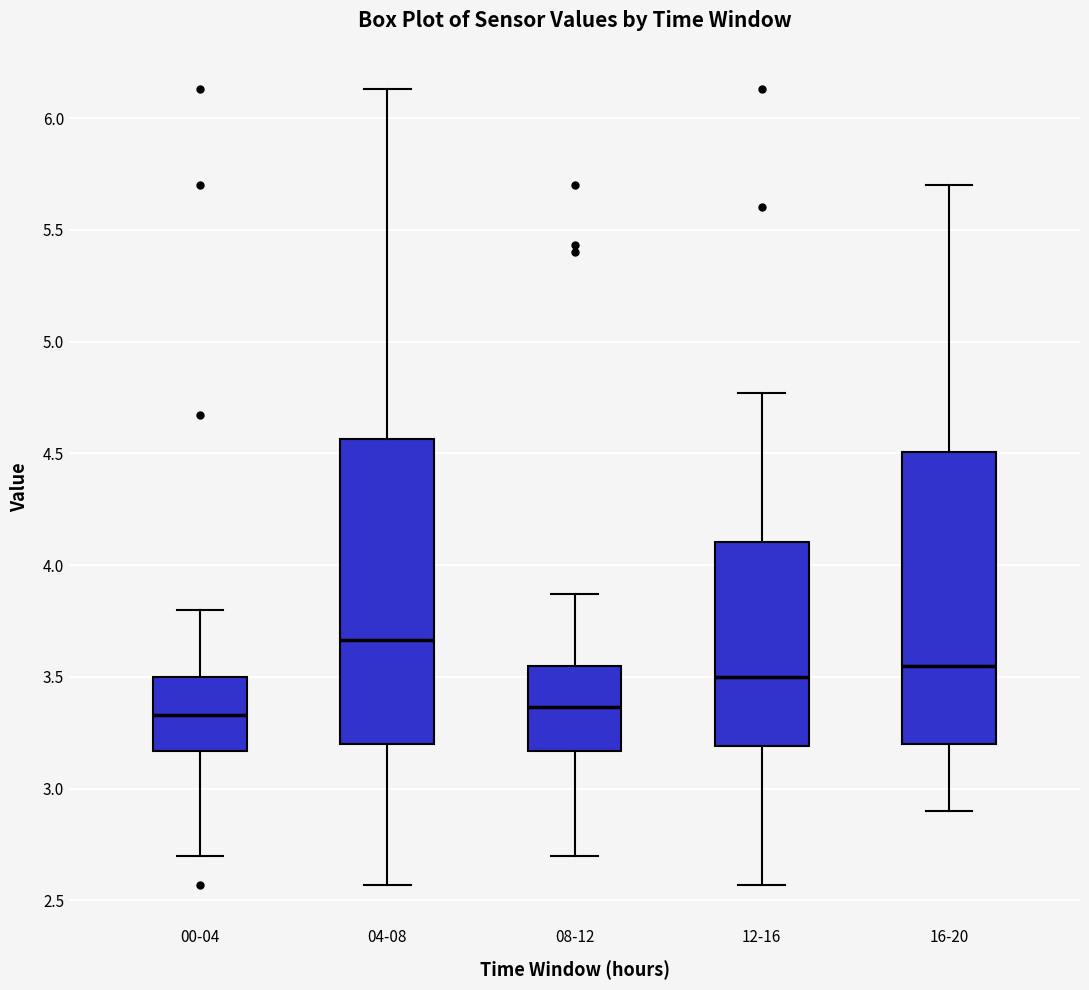

Where is the lower edge of the box for 00-04 on the y-axis? The values are not printed on the chart, so give them approximately, as read against the axis.

3.15